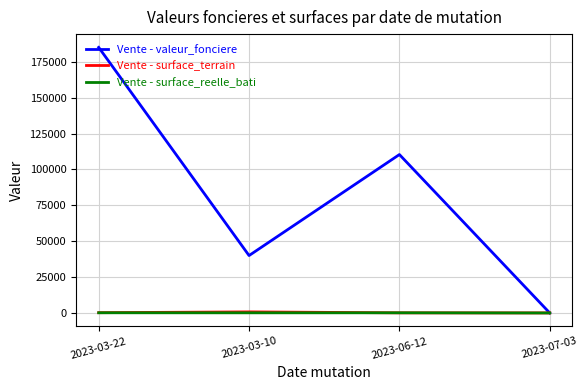

At which category is the sum across all series the highest?

2023-03-22